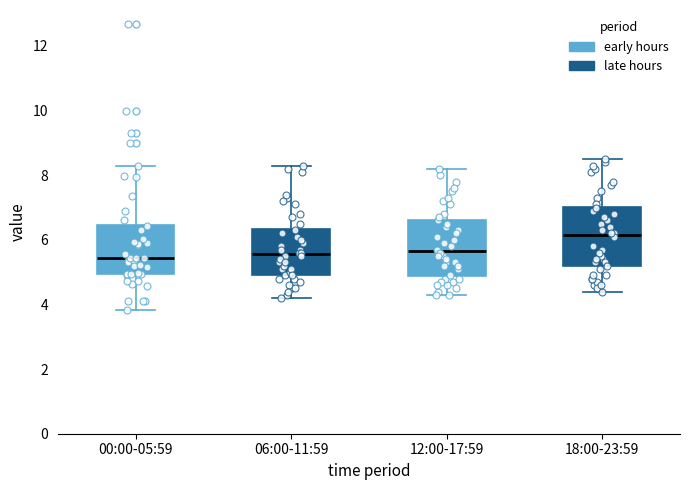

Reading left to right, transcribe this box plot: for each box, give where its median line is, the range the box spans, and where its two whiskers end, as read against the y-axis. The values are not printed on the chart, so give them approximately, as read against the axis.

00:00-05:59: median 5.4, box 5.0 to 6.4, whiskers 3.8 to 8.2
06:00-11:59: median 5.6, box 5.0 to 6.4, whiskers 4.2 to 8.4
12:00-17:59: median 5.6, box 4.8 to 6.6, whiskers 4.4 to 8.2
18:00-23:59: median 6.2, box 5.2 to 7.0, whiskers 4.4 to 8.6